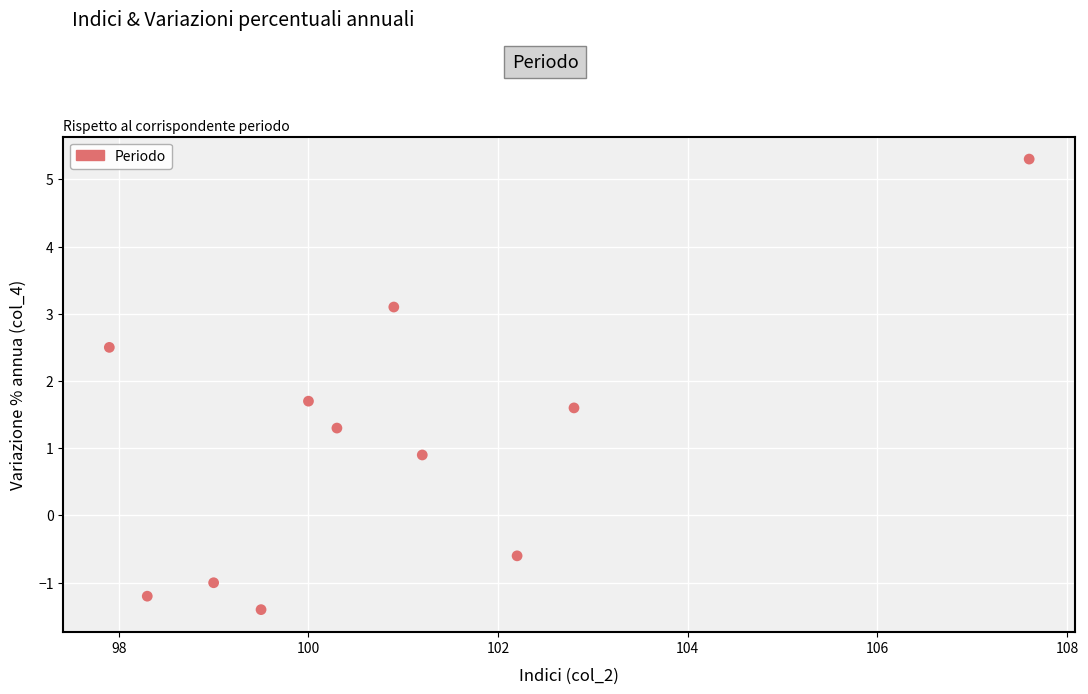

What is the average Y value?

1.1